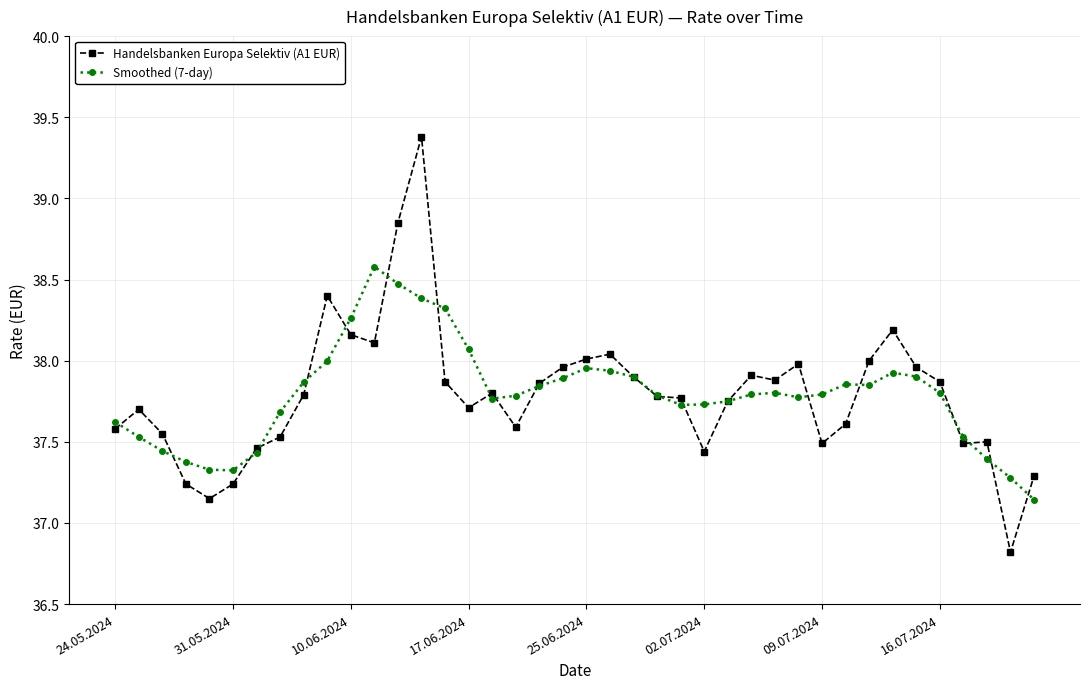

Which series has the largest range (max minus min)?

Handelsbanken Europa Selektiv (A1 EUR)